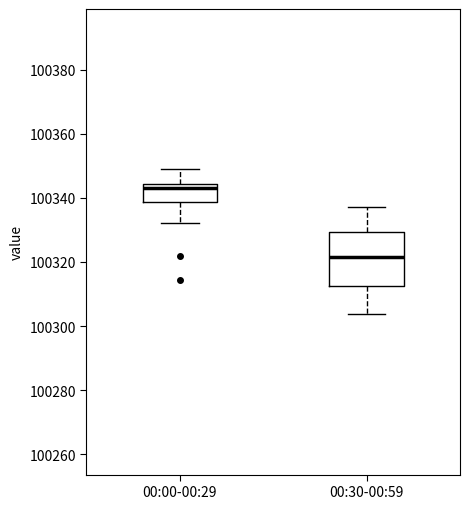

Reading left to right, read every box against the y-axis: the position of its median line, the range the box covers, and the ends of its whiskers. The values are not printed on the chart, so give them approximately, as read against the axis.

00:00-00:29: median 100344 (just below the box's upper edge), box 100338 to 100344, whiskers 100332 to 100350
00:30-00:59: median 100322, box 100312 to 100330, whiskers 100304 to 100338